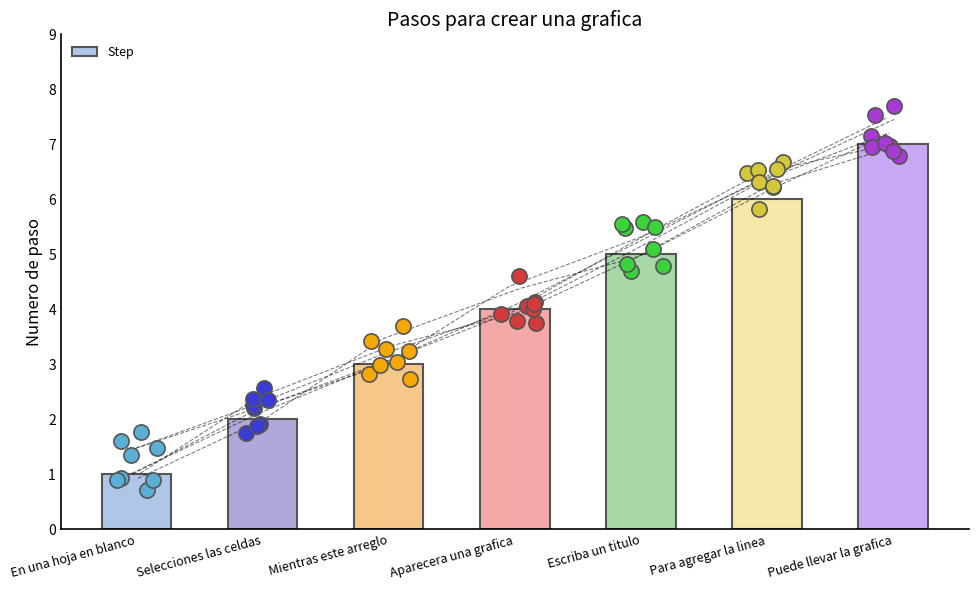

Between Para agregar la linea and Escriba un titulo, which is larger?

Para agregar la linea